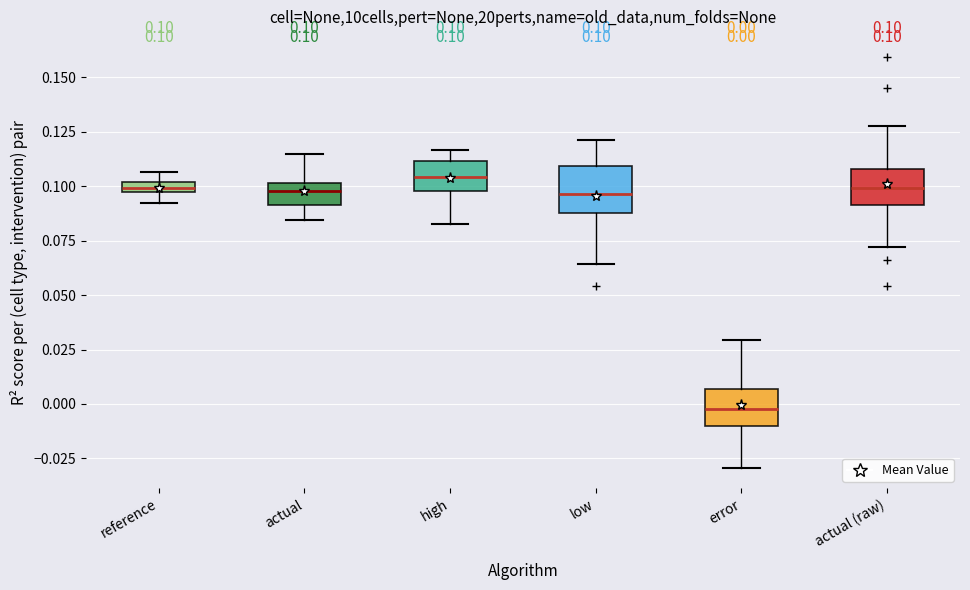

Which box's median line is the lowest?

error